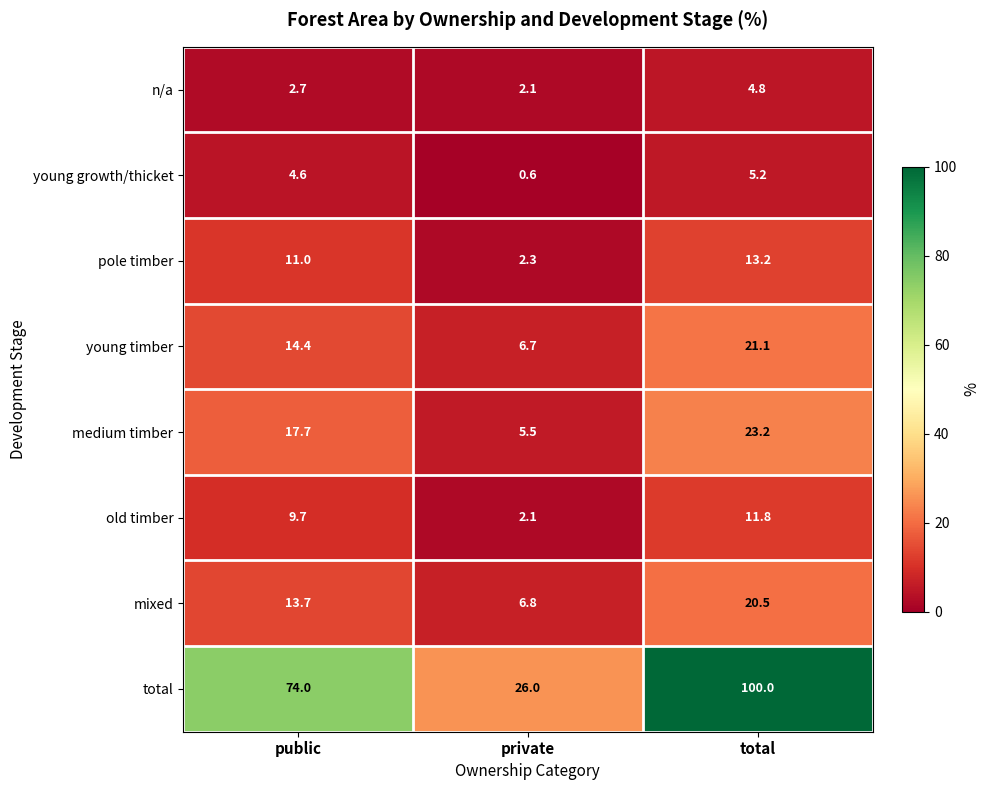

Is it true that young growth/thicket equals 1.5 at total?

False